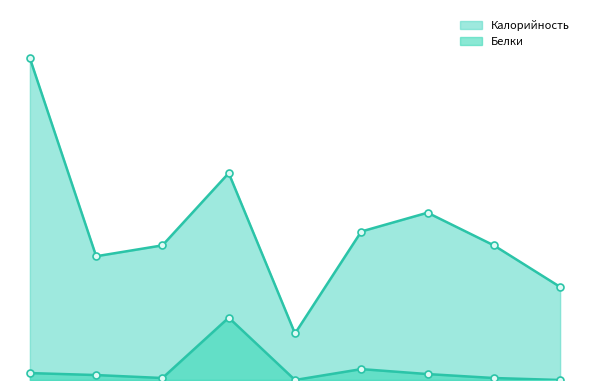

How many lines are shown in the chart?

2